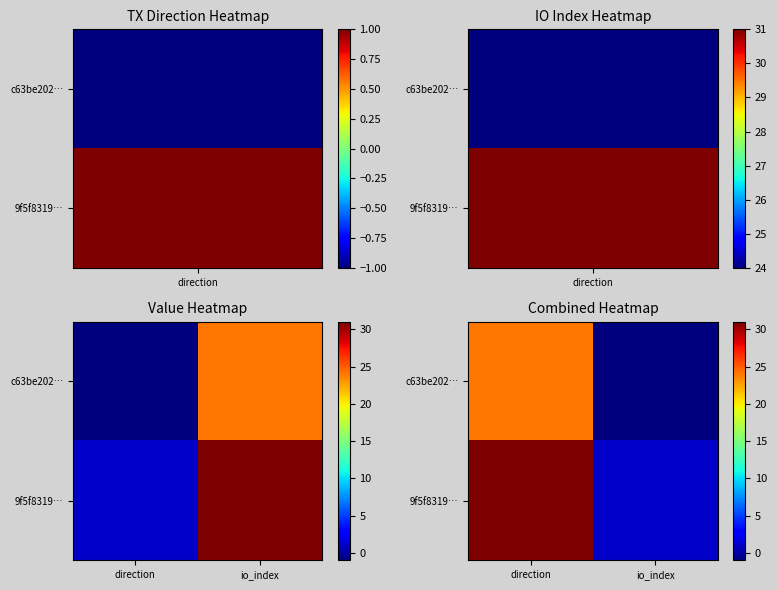

Which series has the largest total across all categories?

9f5f8319…